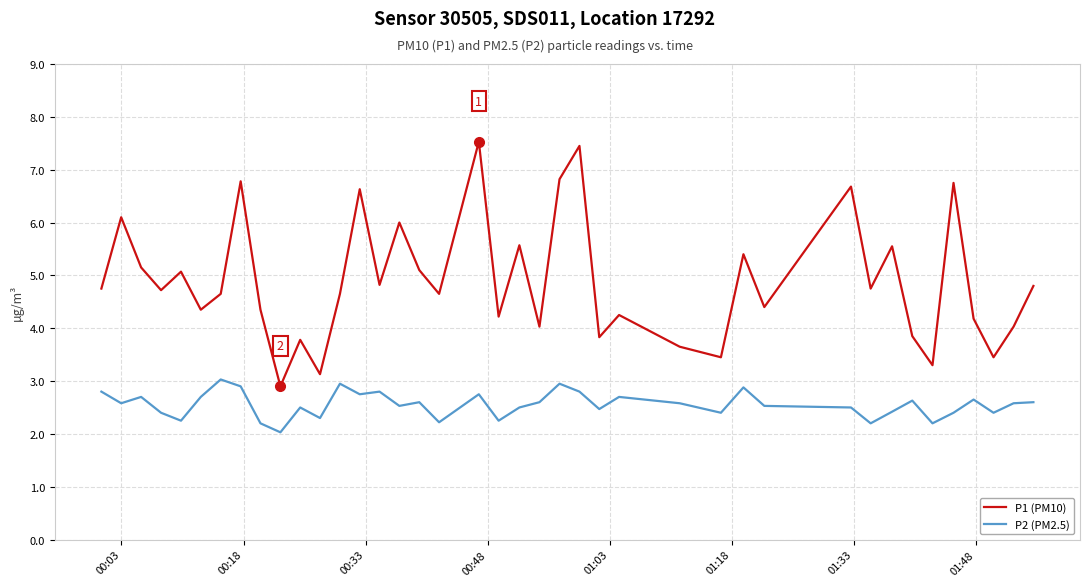

Rank the series by their average value, from lowest to highest.

P2 (PM2.5), P1 (PM10)